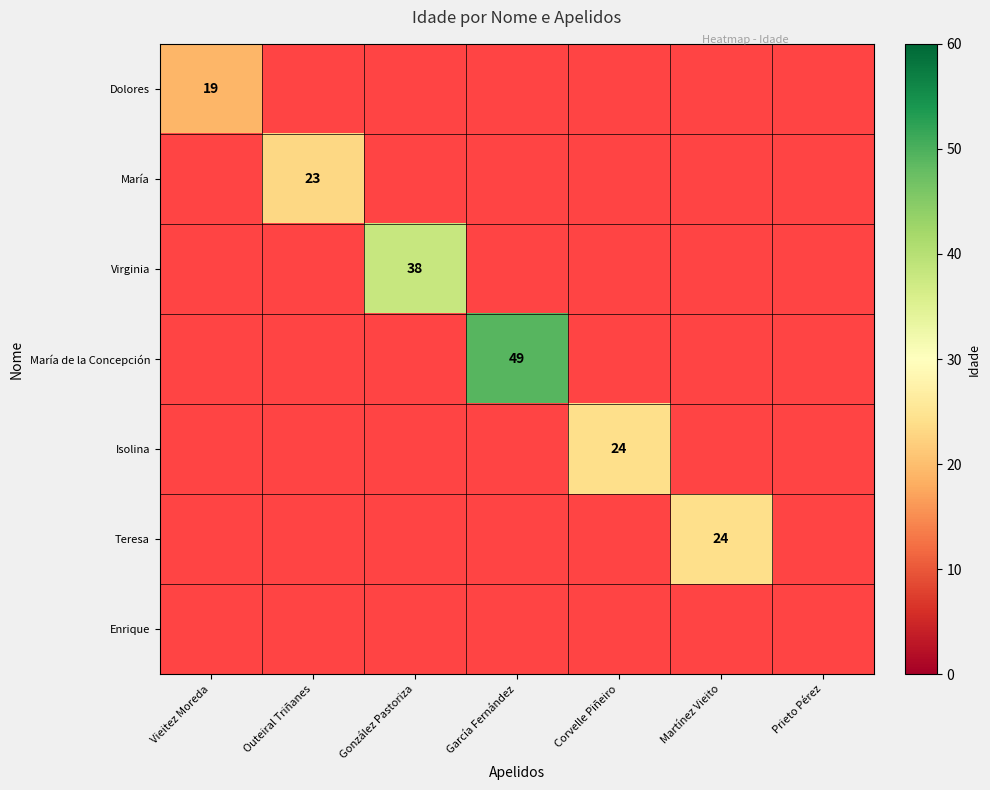

Between Prieto Pérez and García Fernández, which is larger?

García Fernández